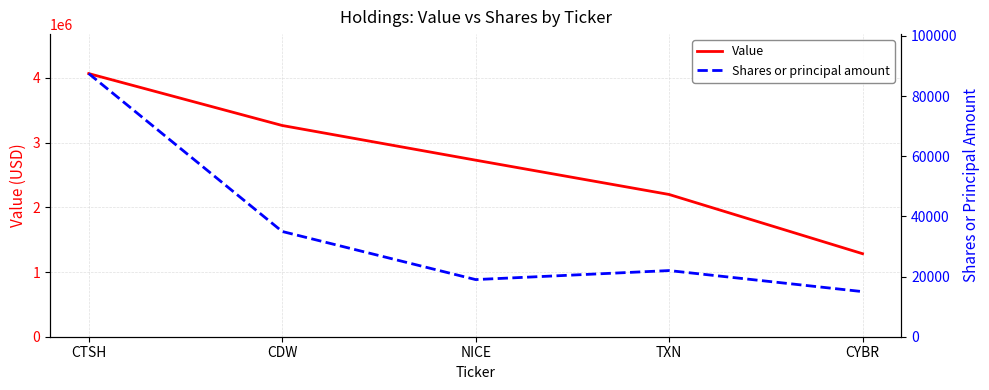

At which category is the sum across all series the highest?

CTSH